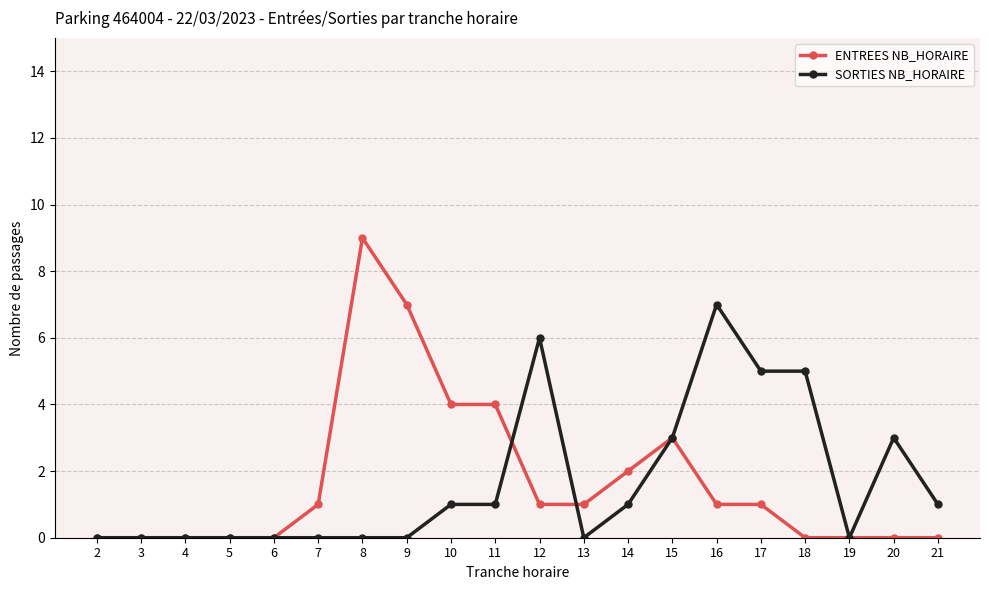

The value of ENTREES NB_HORAIRE at 20 is 0. True or false?

True